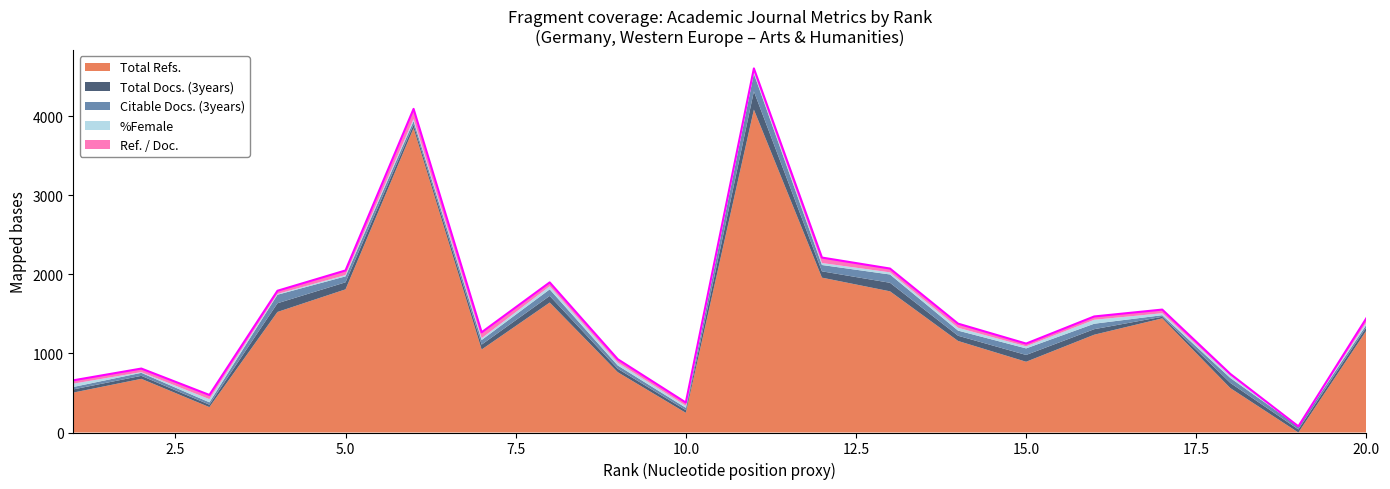

Reading left to right, transcribe all the data shown in this chart.

Total Refs.: 505	679	321	1525	1811	3850	1050	1644	763	249	4085	1959	1786	1158	895	1237	1444	562	0	1290
Total Docs. (3years): 40	38	31	110	89	45	62	84	43	34	230	80	108	66	86	70	20	65	39	44
Citable Docs. (3years): 31	38	30	108	75	44	58	83	42	30	224	80	105	65	83	69	20	63	39	30
%Female: 42	9	40	10	17	27	23	39	35	25	24	25	27	36	26	50	25	29	0	30
Ref. / Doc.: 42	45	53	40	58	128	75	49	44	41	43	69	48	52	35	42	46	22	0	53